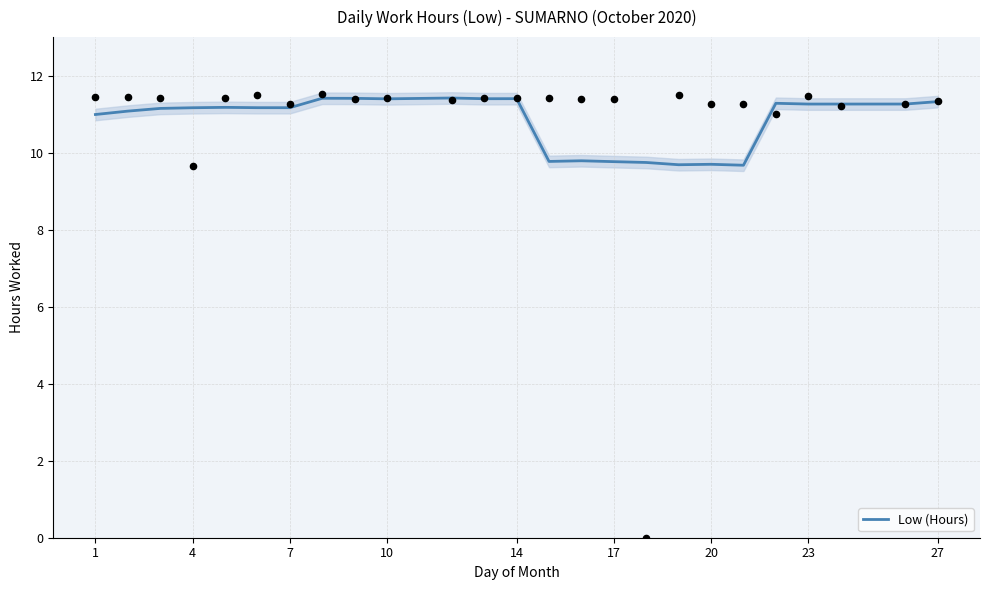

Is it true that Low (Hours) equals 11.4 at 10?

True